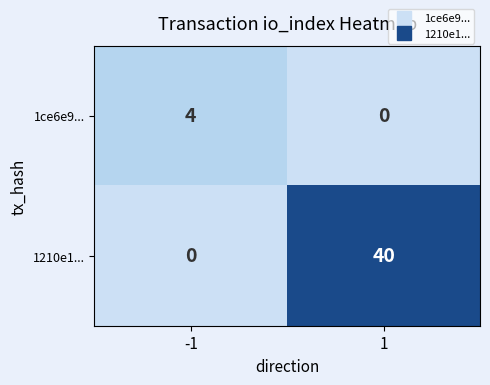

What is the difference between the highest and lowest values at -1?

4